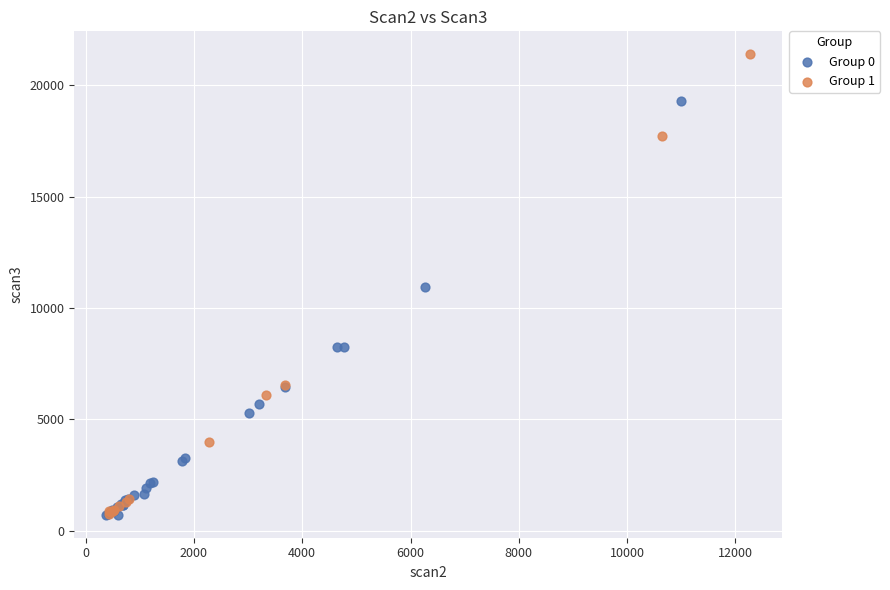

What are all the series names shown in the legend?

Group 0, Group 1